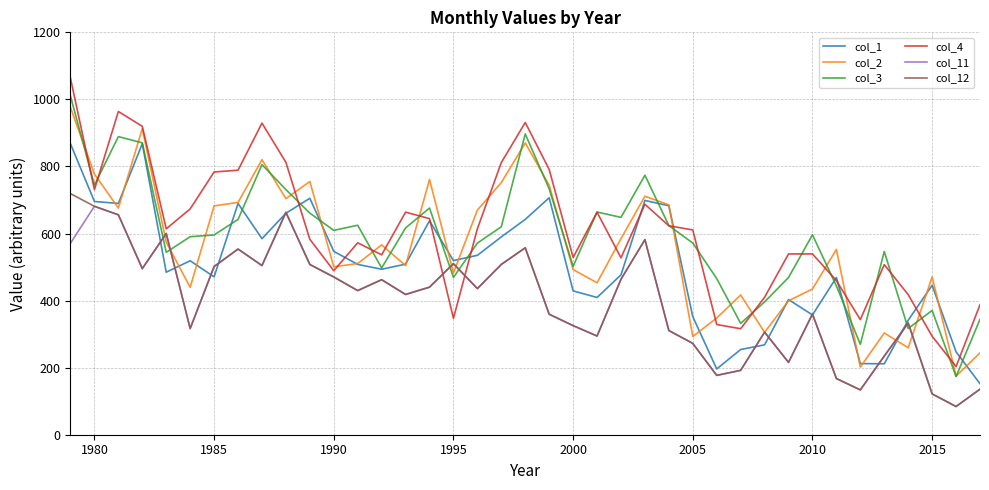

What is the maximum value for col_11?

681.2